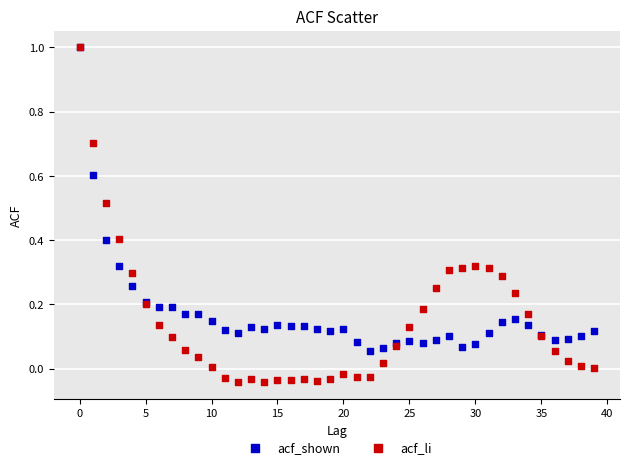

What are all the series names shown in the legend?

acf_shown, acf_li